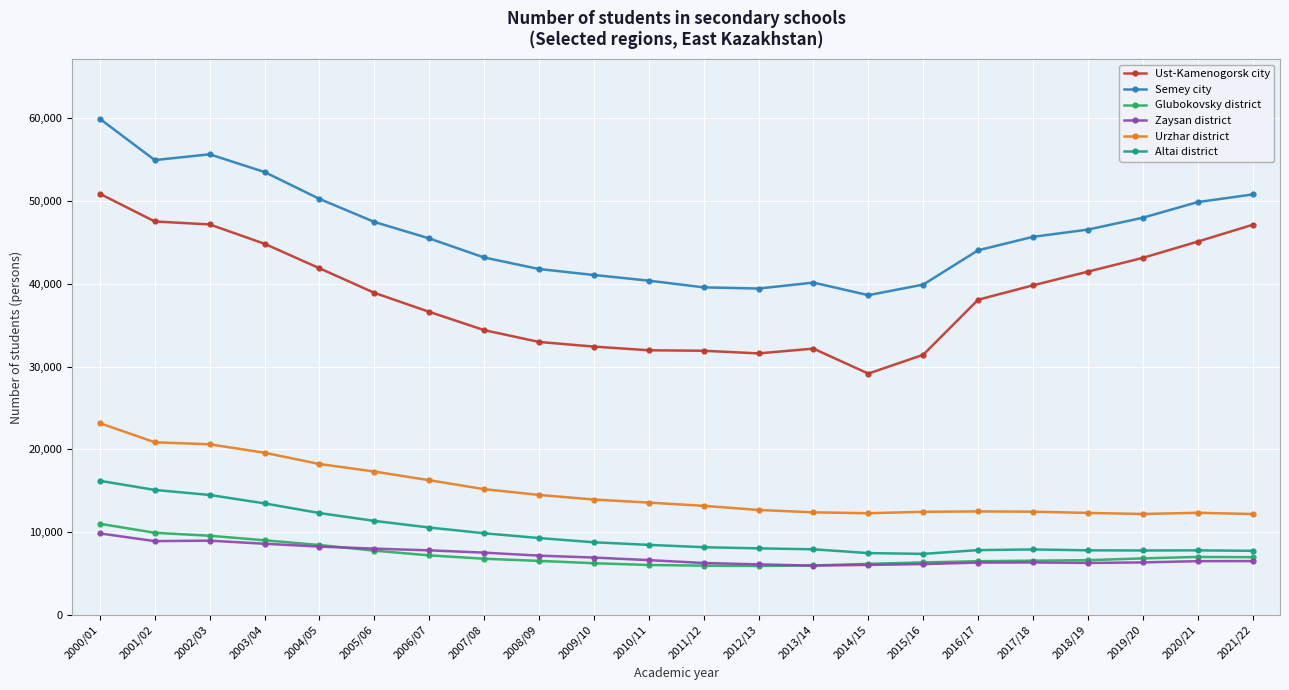

How many data points in Altai district are less than 8459?

11